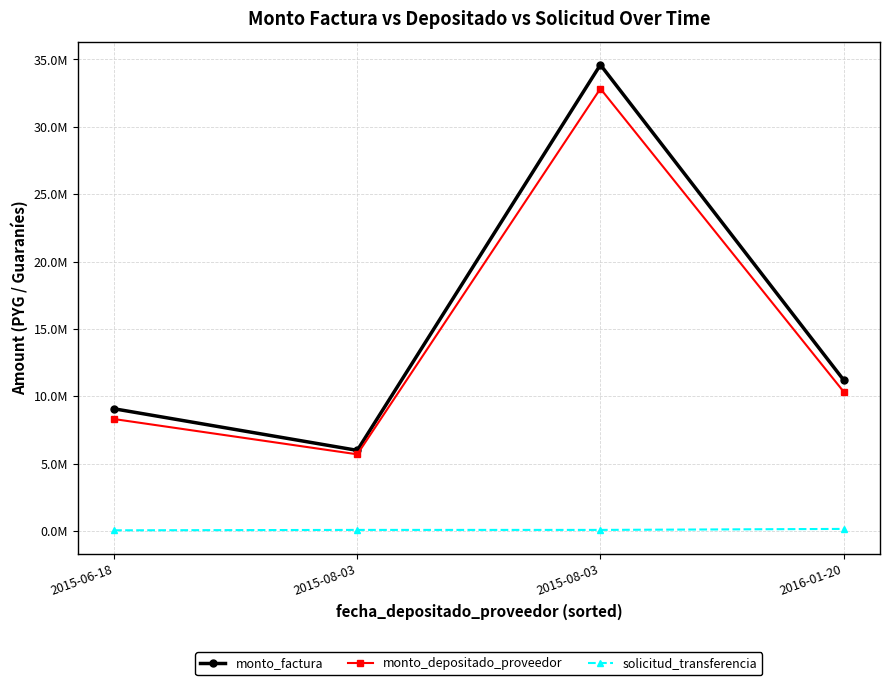

Does the chart have visible grid lines?

Yes